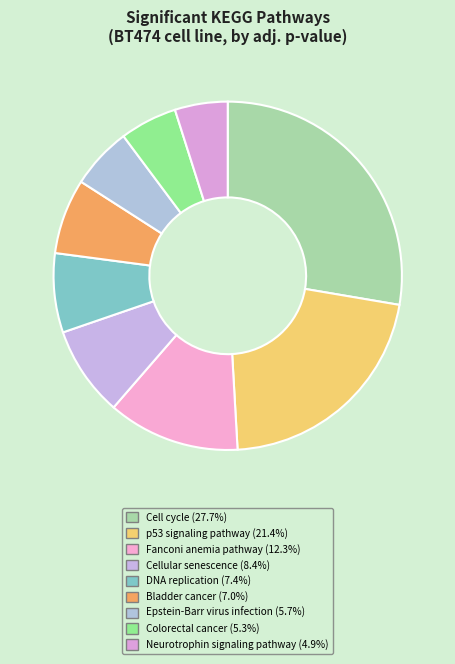

Count the number of slices in the pie.

9